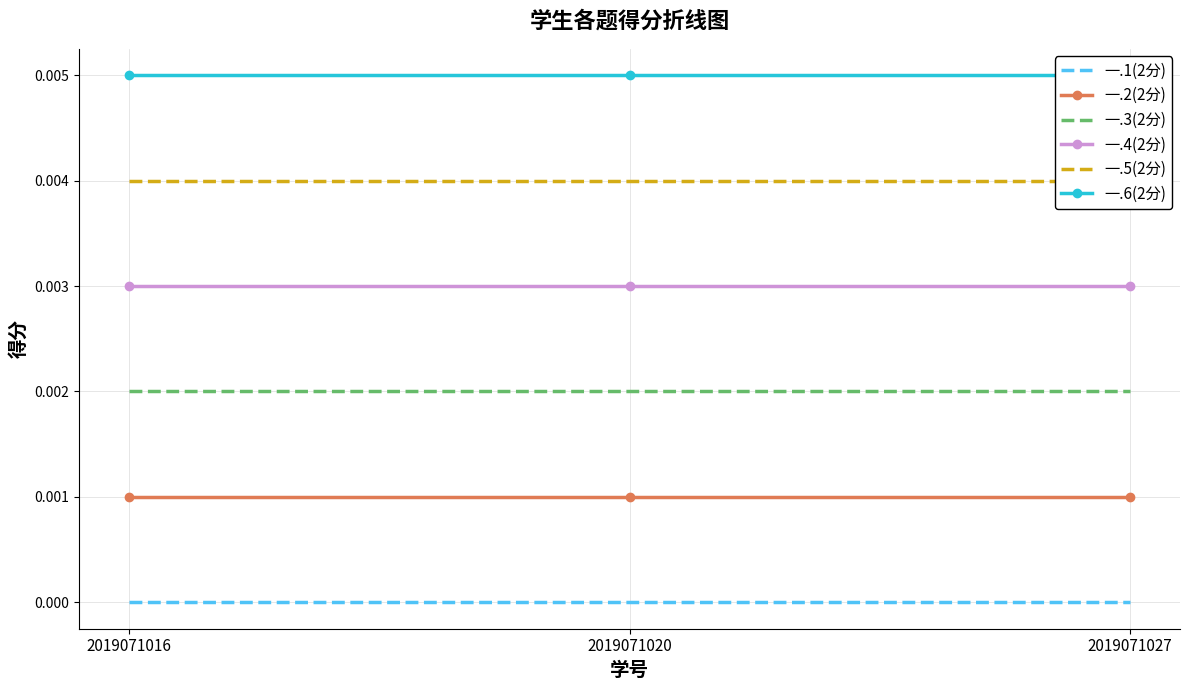

Which category has the lowest value across all series?

2019071016